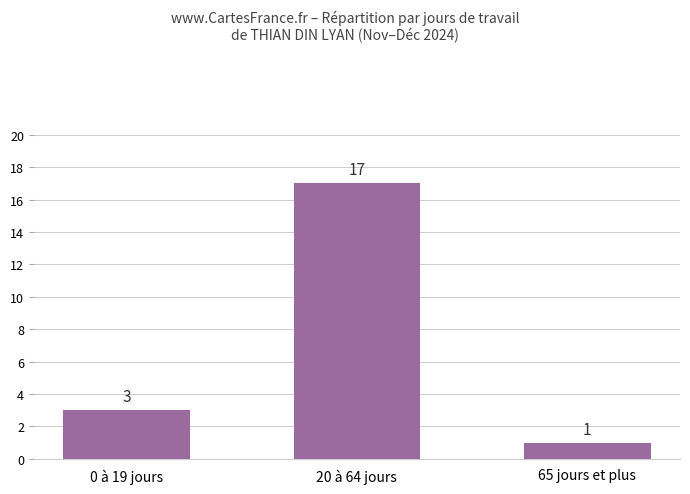

Reading left to right, list all the values displayed in this chart.

0 à 19 jours=3	20 à 64 jours=17	65 jours et plus=1